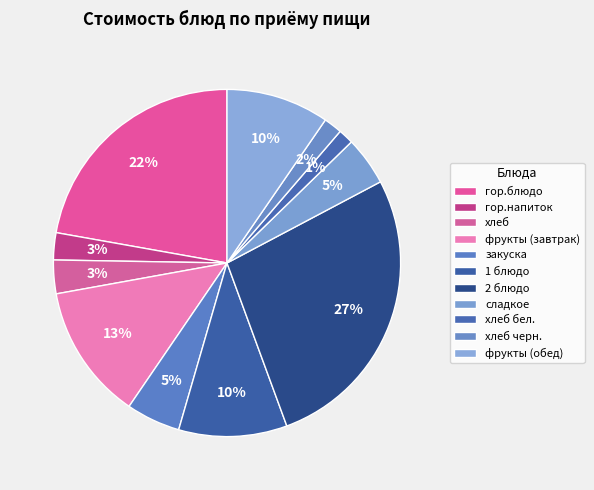

To the nearest percent, what percentage of the pie is фрукты (обед)?

10%